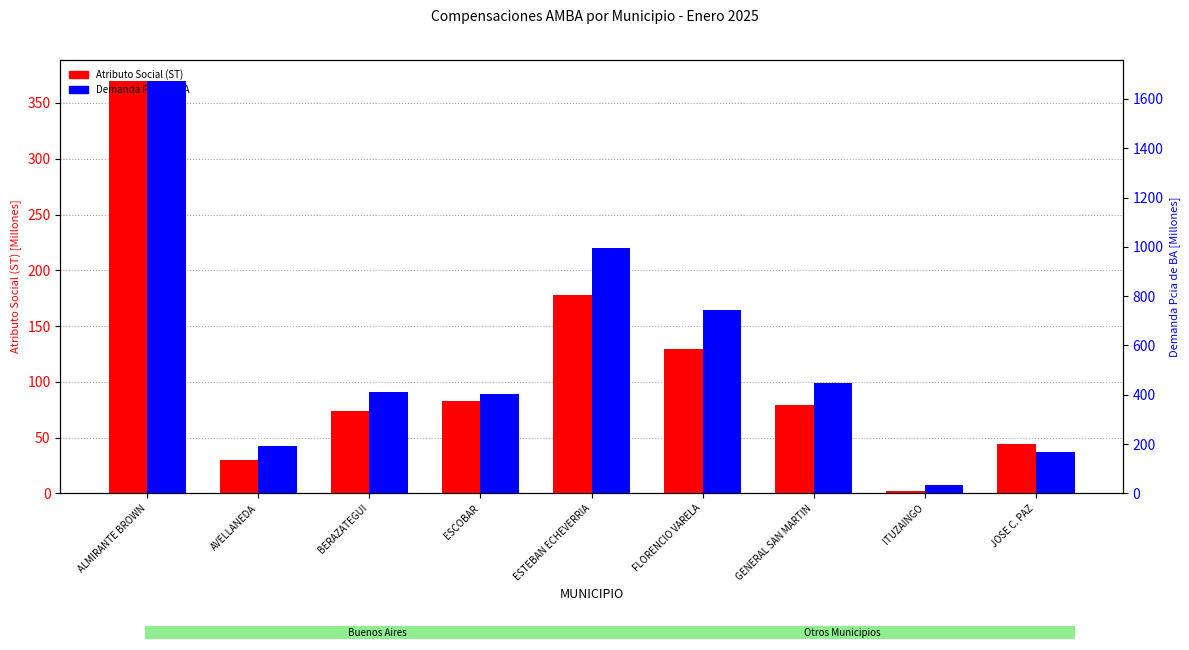

At which category is the sum across all series the highest?

ALMIRANTE BROWN